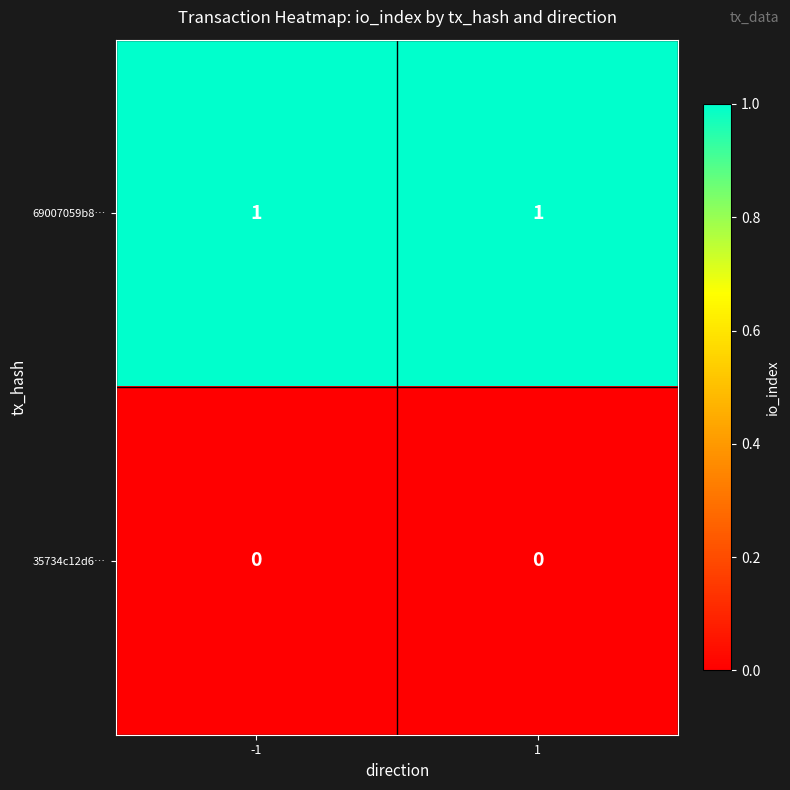

Count the number of data series in this chart.

2